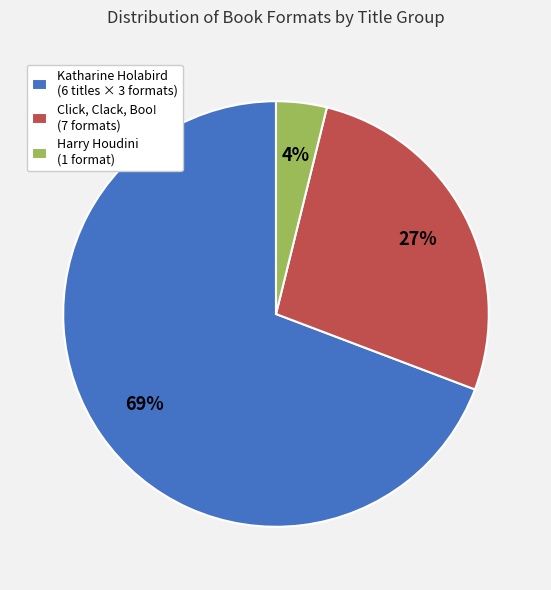

To the nearest percent, what is the average slice percentage?

33%